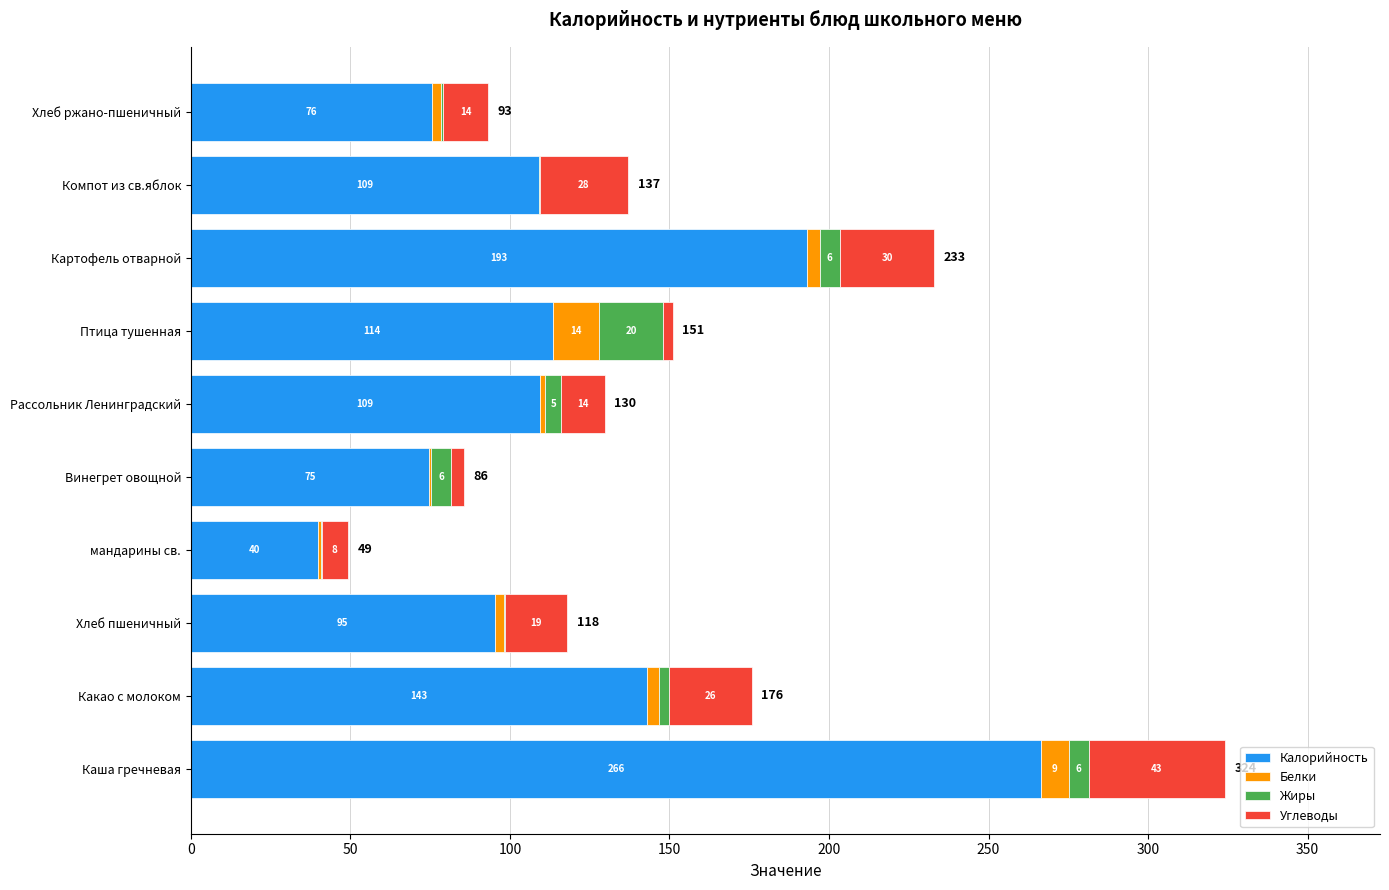

Reading left to right, extract all data points from this chart.

Калорийность: 266.5	143.0	95.2	40.0	74.6	109.3	113.6	193.2	109.0	75.6
Белки: 8.7	3.8	3.0	0.8	0.8	1.8	14.4	3.9	0.2	2.9
Жиры: 6.3	3.2	0.3	0.3	6.1	5.0	20.0	6.3	0.2	0.5
Углеводы: 42.6	25.8	19.4	8.1	4.1	13.6	2.9	29.6	27.9	14.2